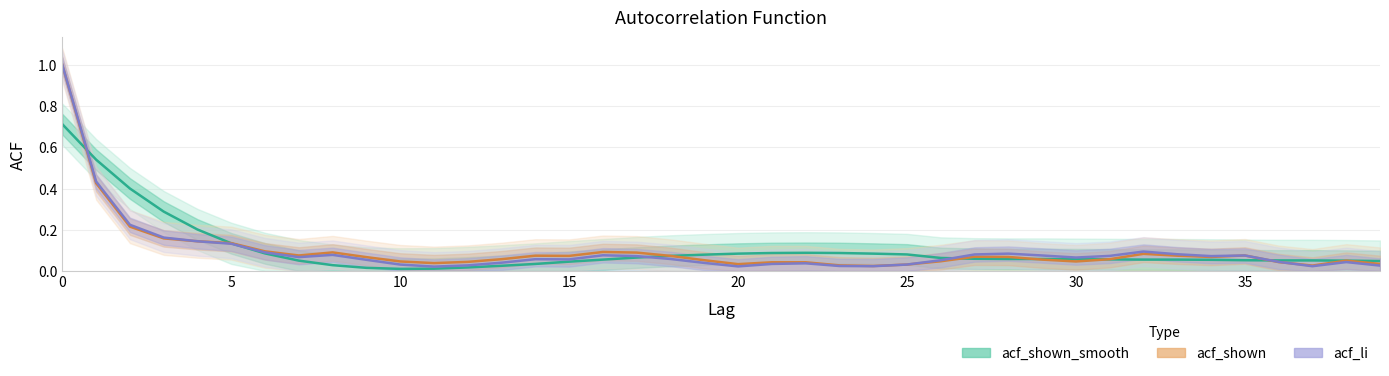

Rank the series by their average value, from lowest to highest.

acf_li, acf_shown, acf_shown_smooth